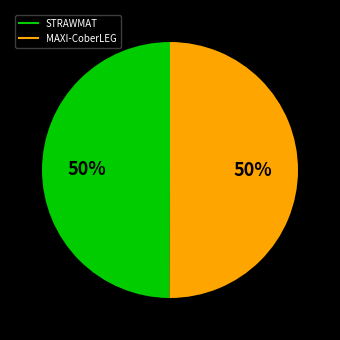

How many slices are in this pie chart?

2